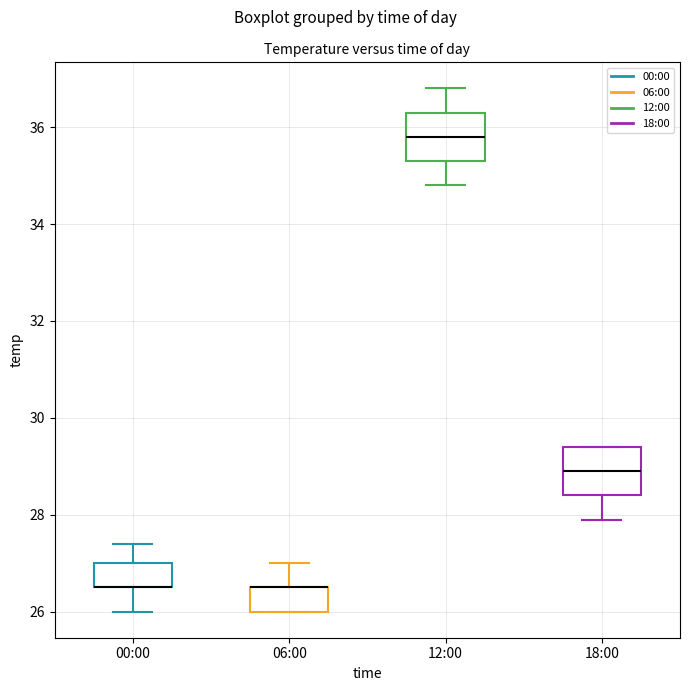

Reading left to right, transcribe this box plot: for each box, give where its median line is, the range the box spans, and where its two whiskers end, as read against the y-axis. The values are not printed on the chart, so give them approximately, as read against the axis.

00:00: median 26.6 (drawn on the box's lower edge), box 26.6 to 27.0, whiskers 26.0 to 27.4
06:00: median 26.6 (drawn on the box's upper edge), box 26.0 to 26.6, whiskers 26.0 to 27.0
12:00: median 35.8, box 35.4 to 36.4, whiskers 34.8 to 36.8
18:00: median 29.0, box 28.4 to 29.4, whiskers 28.0 to 29.4